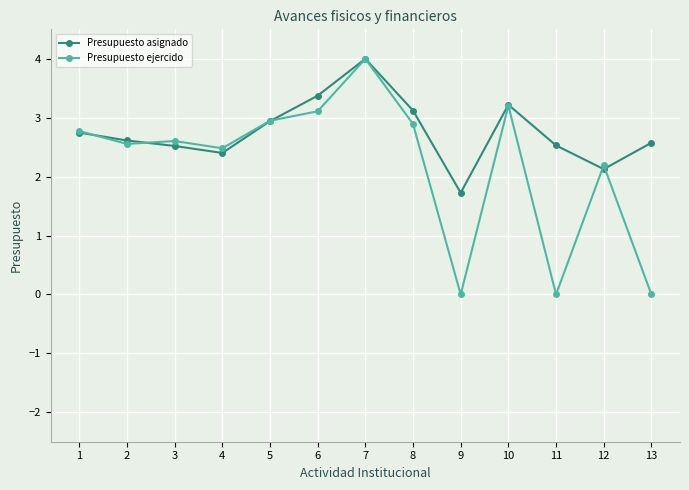

Is it true that Presupuesto ejercido equals 1.4 at 3?

False